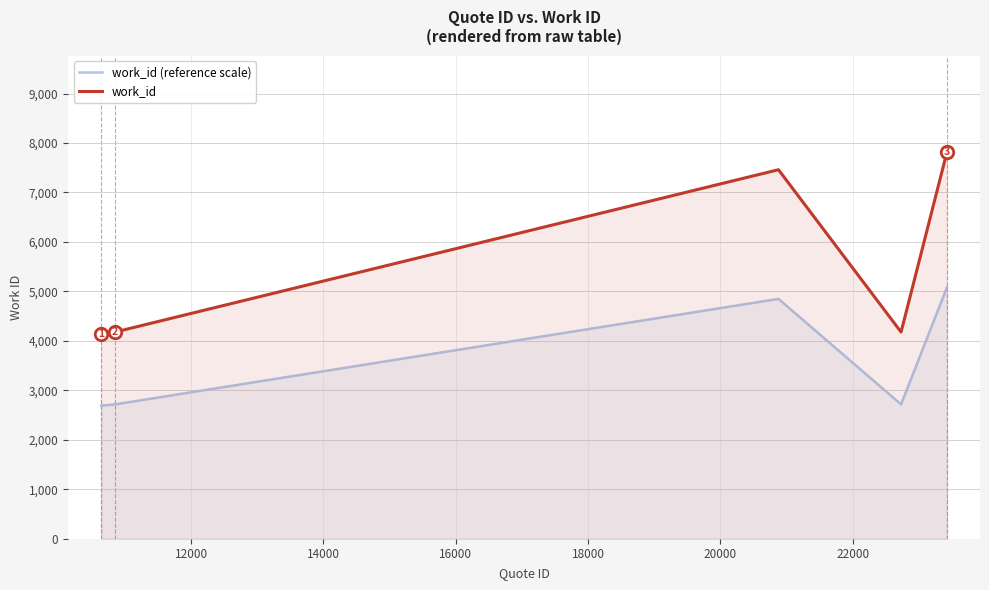

List the series in order of their overall mean, lowest first.

work_id (reference scale), work_id